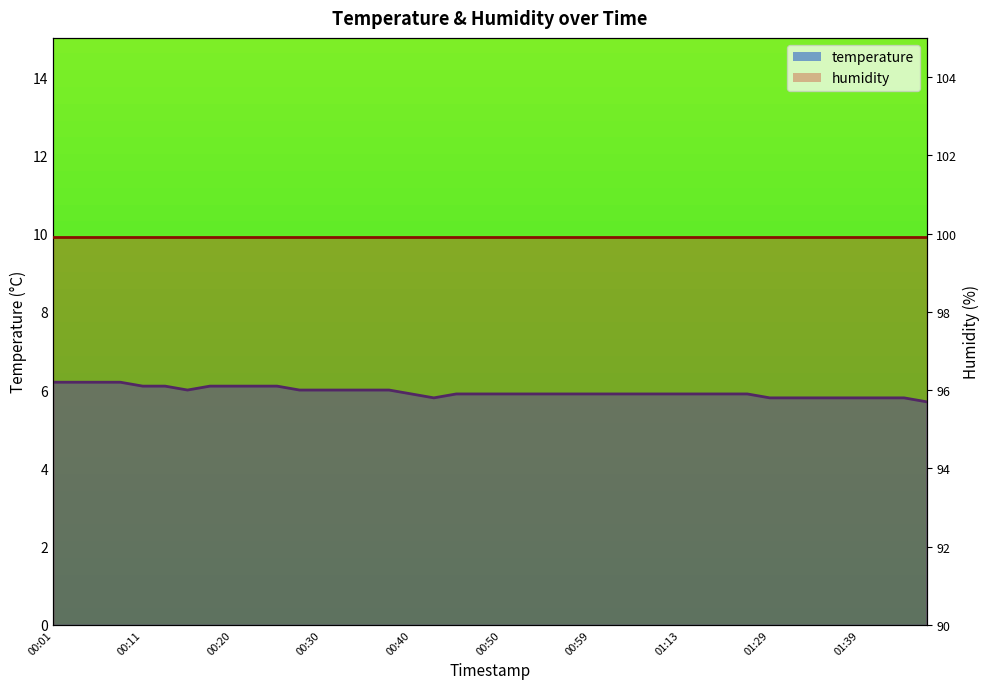

What is the average value?

6.0